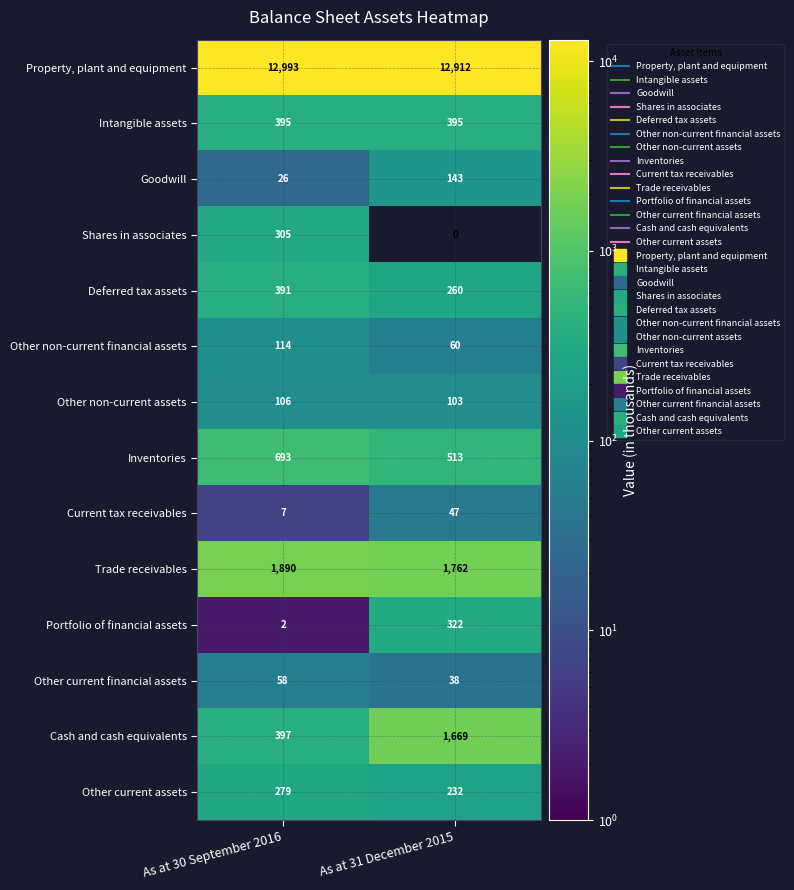

The Intangible assets series shows 395 at As at 31 December 2015. True or false?

True